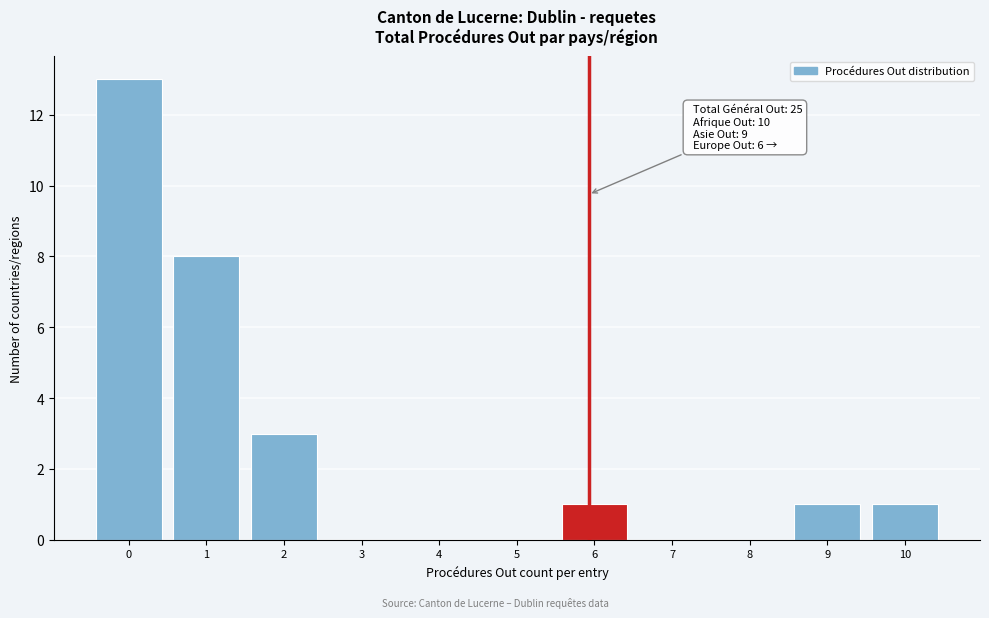

Reading right to left, list all the values displayed in this chart.

10=1	9=1	8=0	7=0	6=1	5=0	4=0	3=0	2=3	1=8	0=13